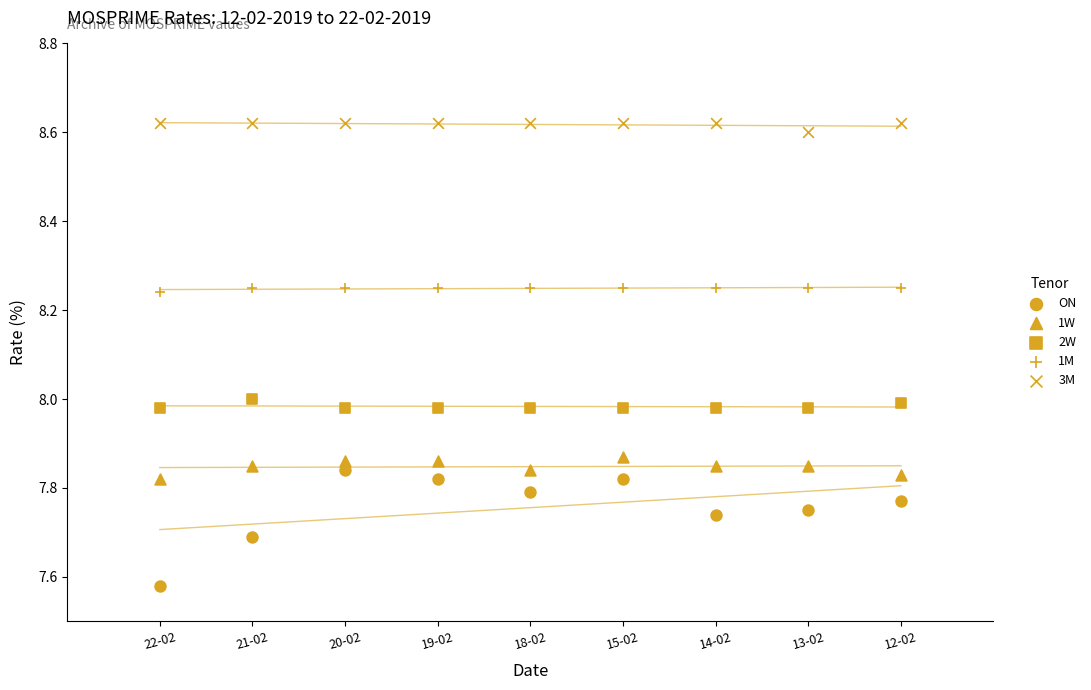

How many points are shown in the scatter plot?

45